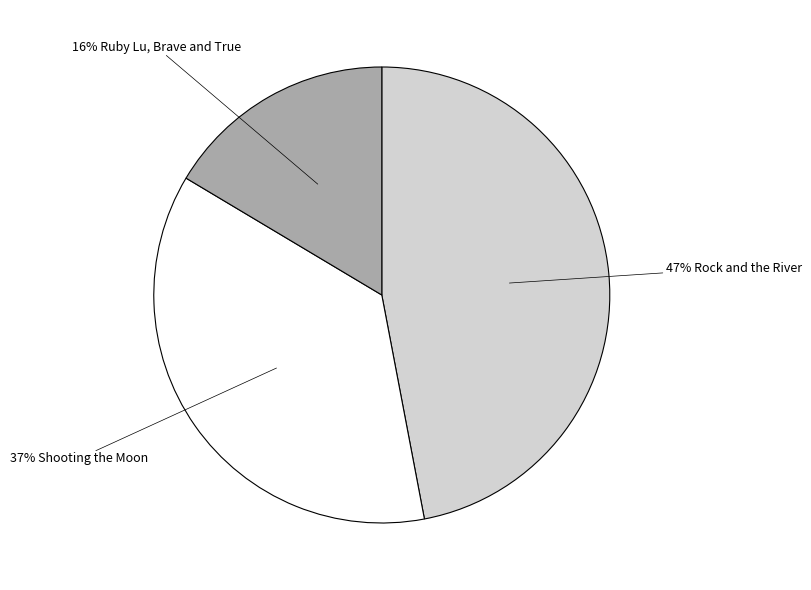

Is there a majority slice in this chart?

No